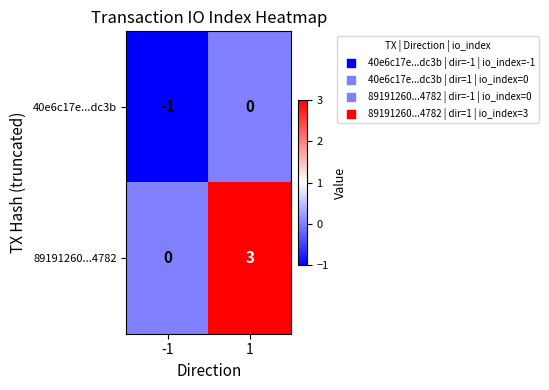

At 1, list the series in order from largest to smallest.

89191260...4782, 40e6c17e...dc3b